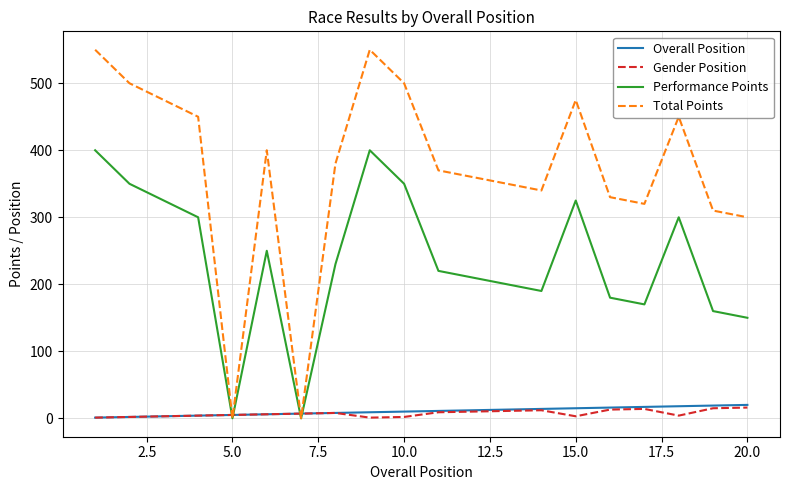

What is the highest value of the Total Points series?

550